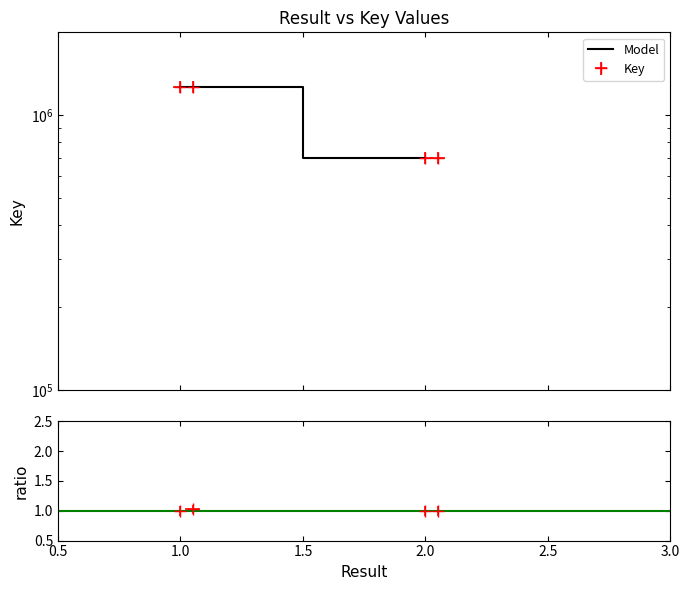

How many lines are shown in the chart?

2